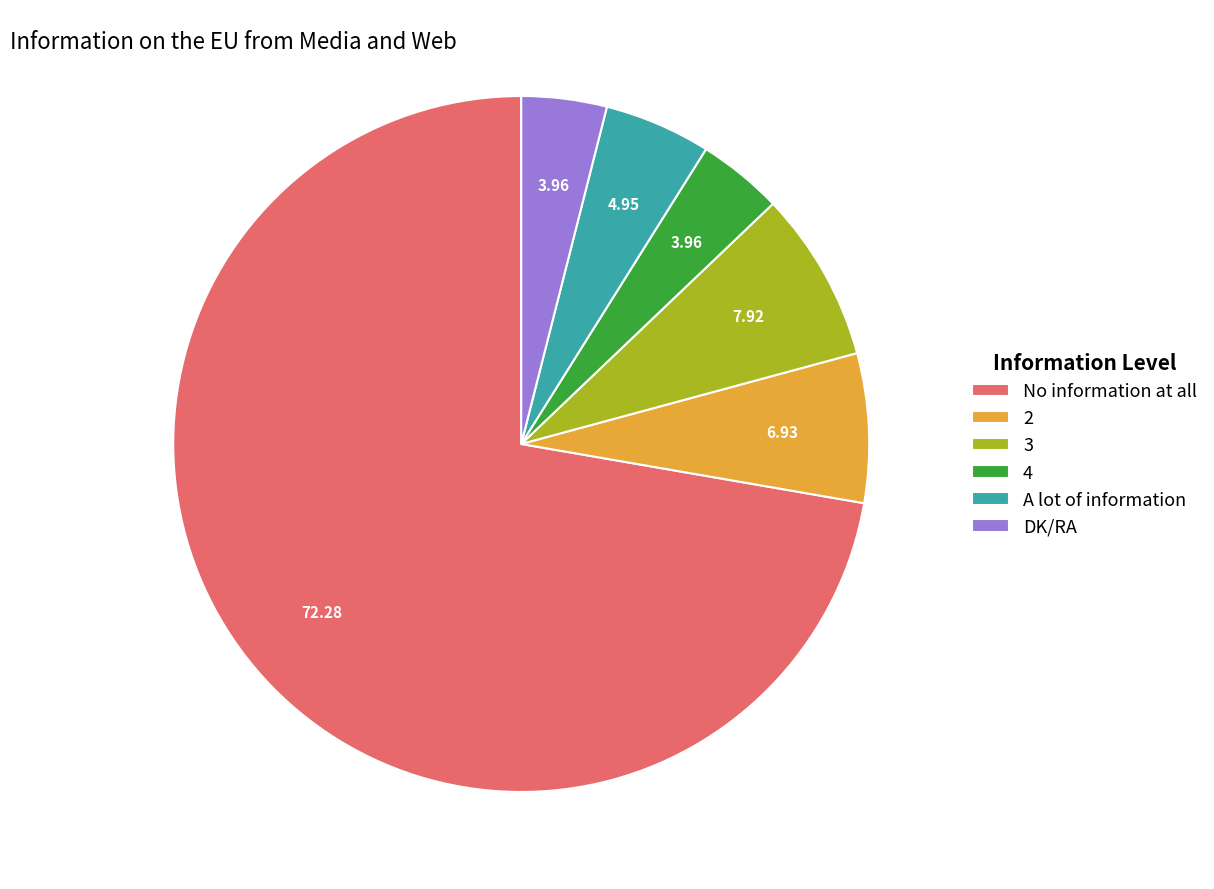

Combined, do 3 and No information at all account for over 50%?

Yes